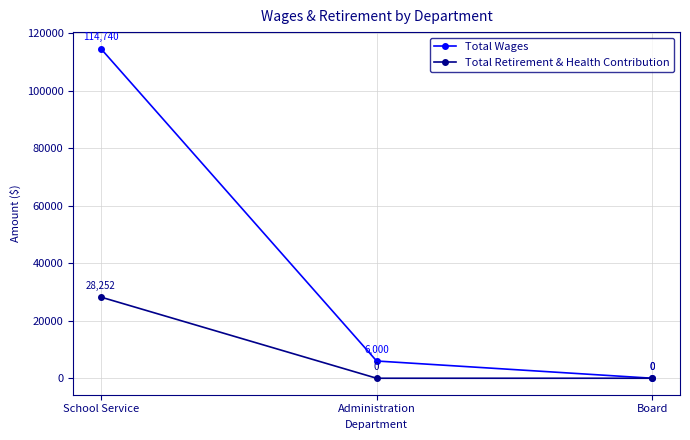

List the series in order of their overall mean, lowest first.

Total Retirement & Health Contribution, Total Wages